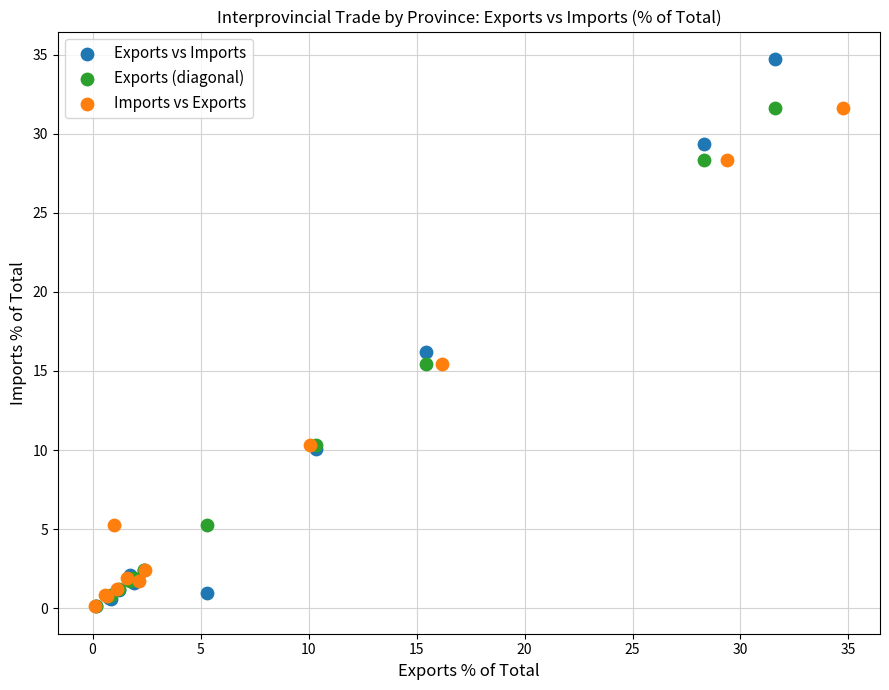

Which series has the widest spread of Y values?

Exports vs Imports